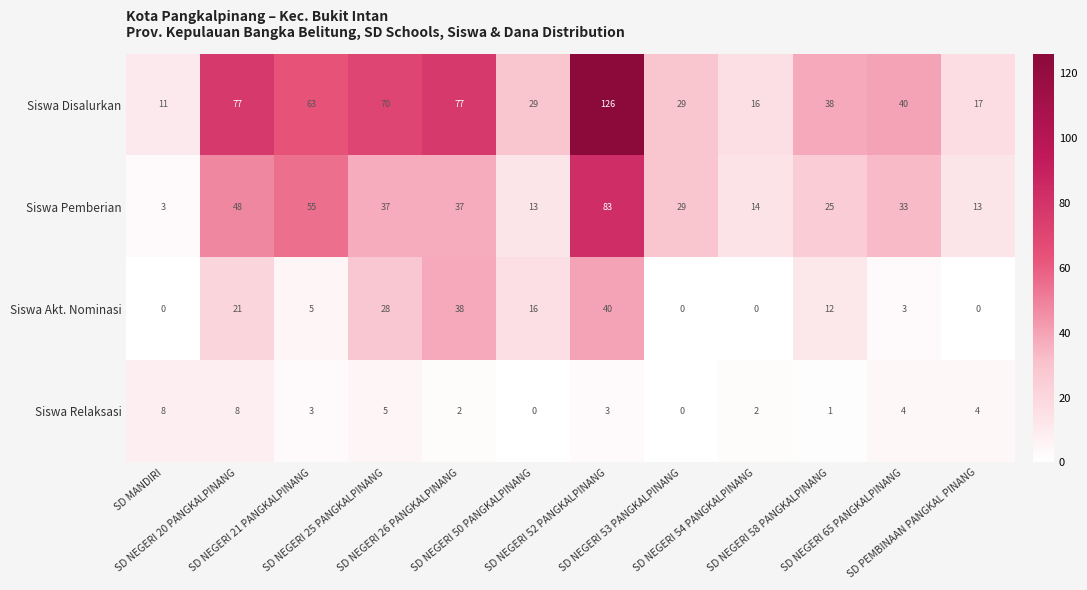

List the series in order of their overall mean, lowest first.

Siswa Relaksasi, Siswa Akt. Nominasi, Siswa Pemberian, Siswa Disalurkan